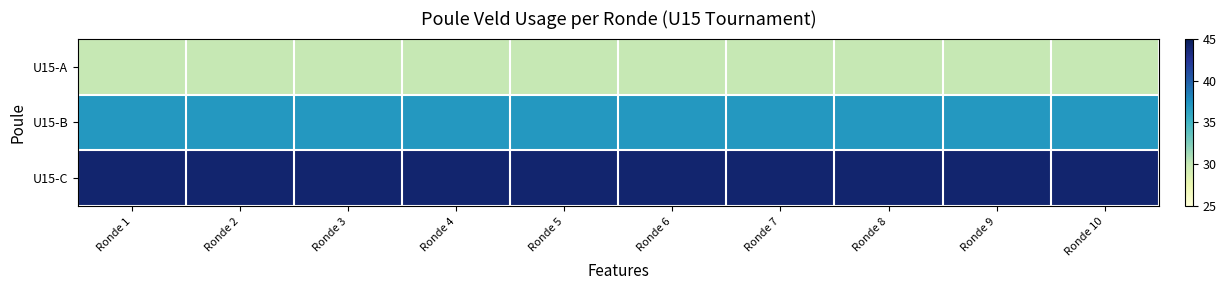

Which series has the largest total across all categories?

U15-C